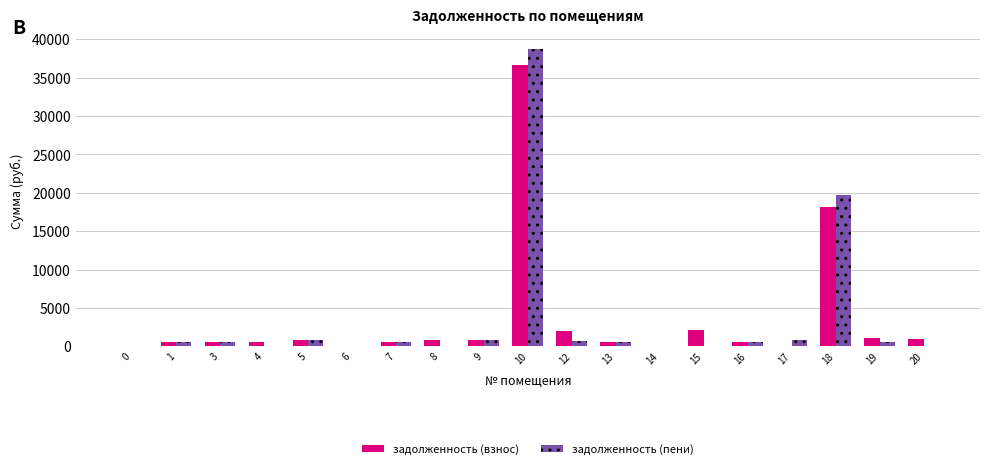

What is the sum of all задолженность (пени) values?

64818.2